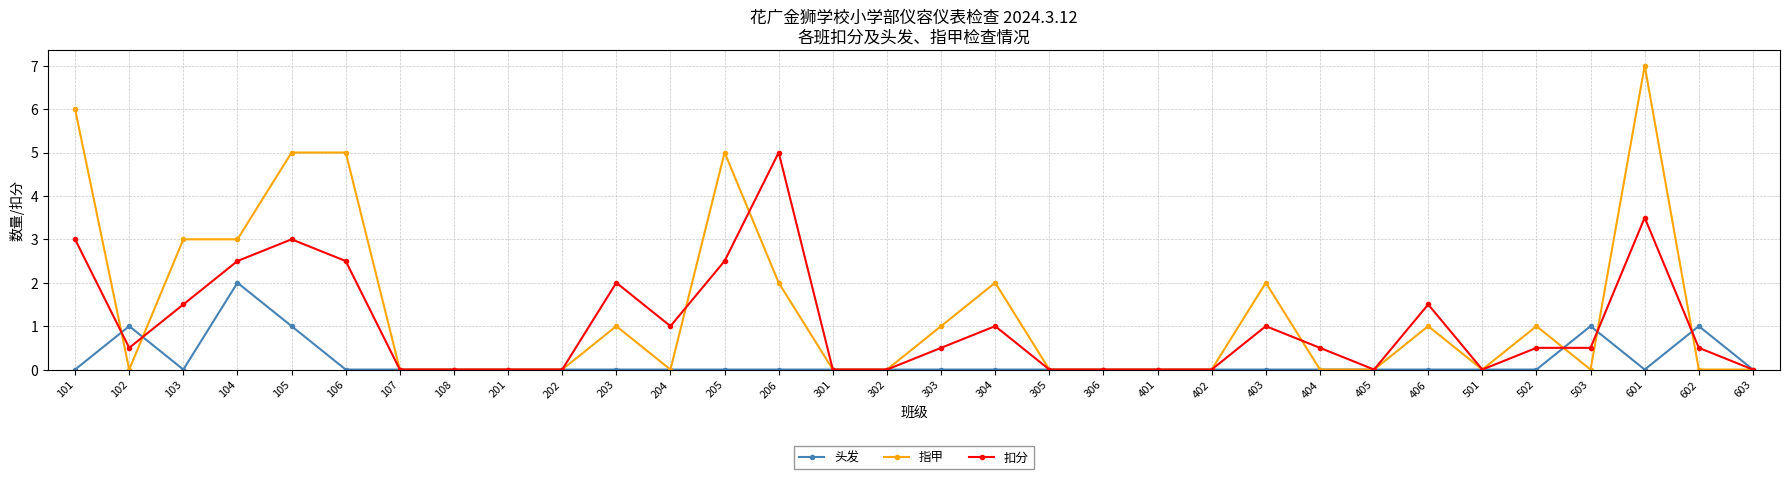

How many lines are shown in the chart?

3